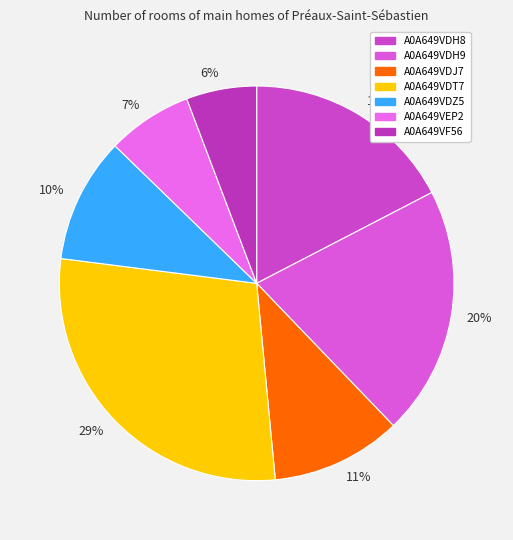

Between 7% and 6%, which is larger?

7%